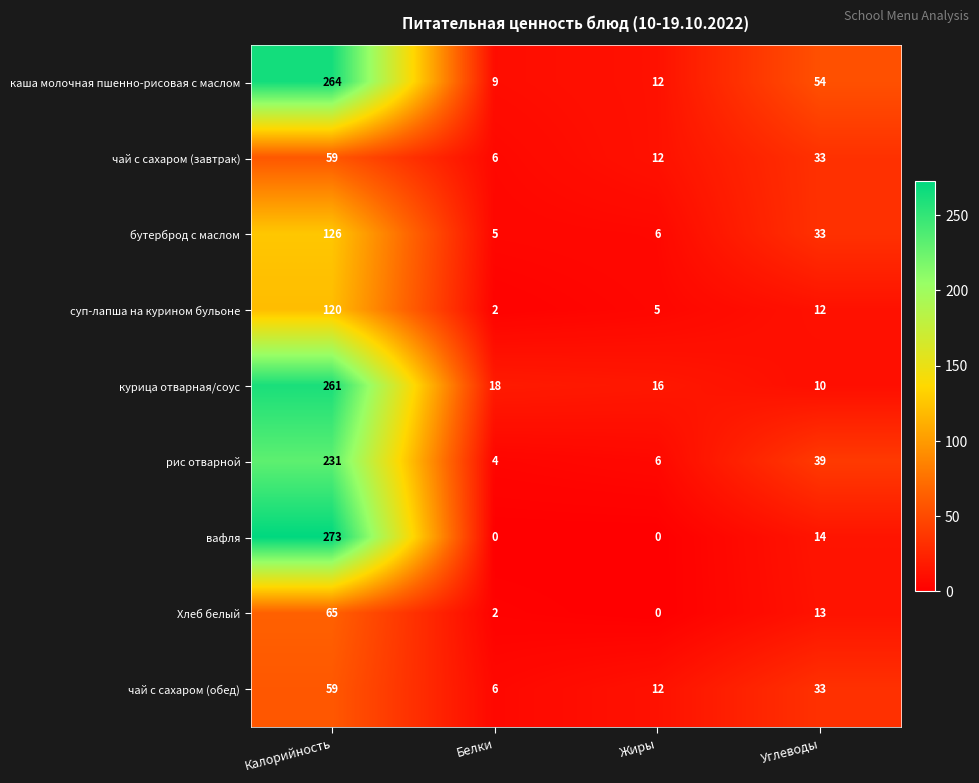

List the labels in order of чай с сахаром (обед) value, largest first.

Калорийность, Углеводы, Жиры, Белки